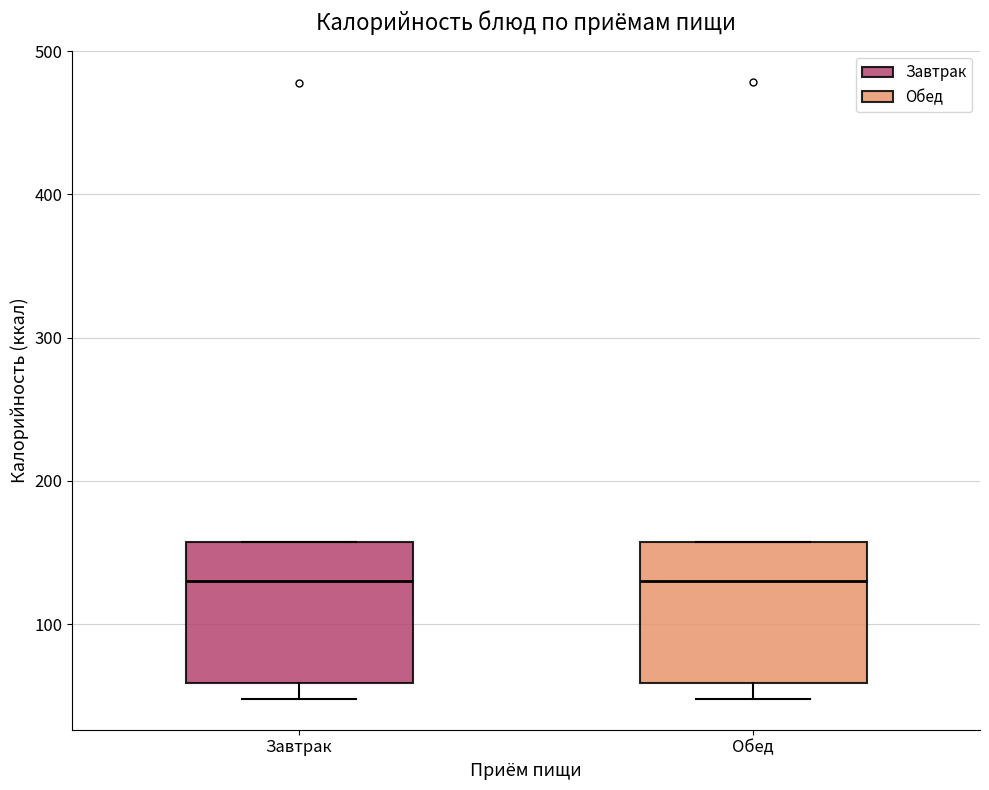

Reading left to right, read every box against the y-axis: the position of its median line, the range the box covers, and the ends of its whiskers. The values are not printed on the chart, so give them approximately, as read against the axis.

Завтрак: median 130, box 60 to 160, whiskers 50 to 160
Обед: median 130, box 60 to 160, whiskers 50 to 160